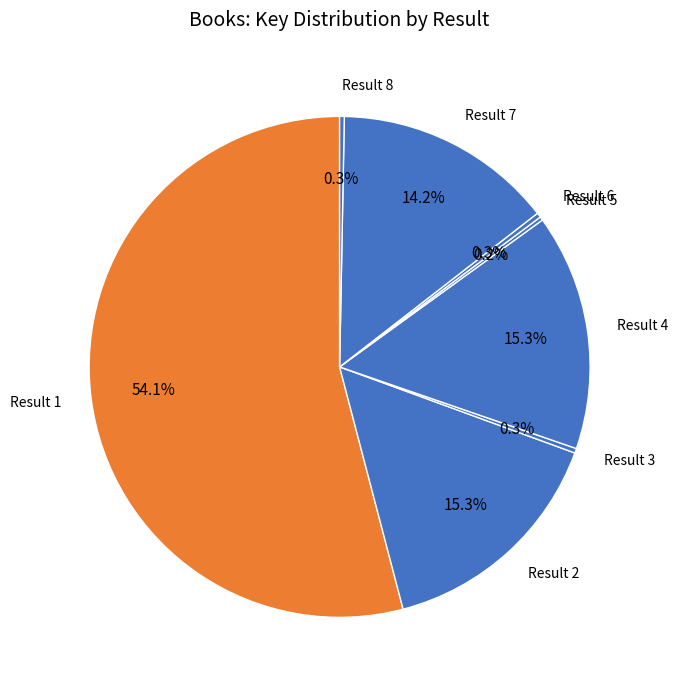

Between Result 2 and Result 1, which is larger?

Result 1